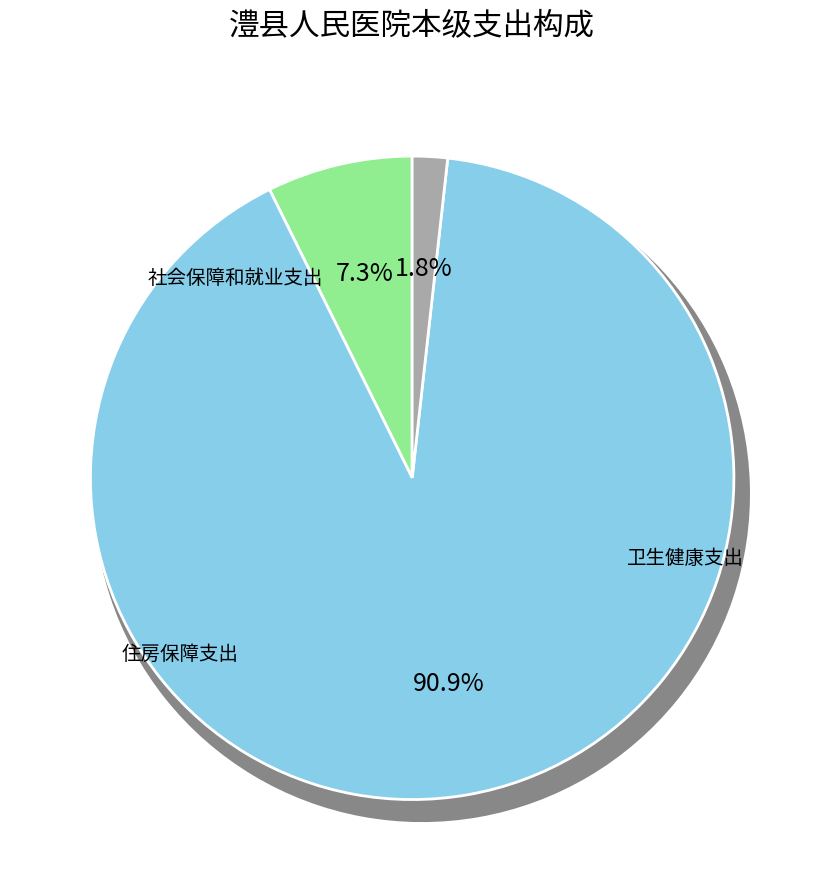

Combined, what portion of the pie is 卫生健康支出 and 住房保障支出?

92.7%